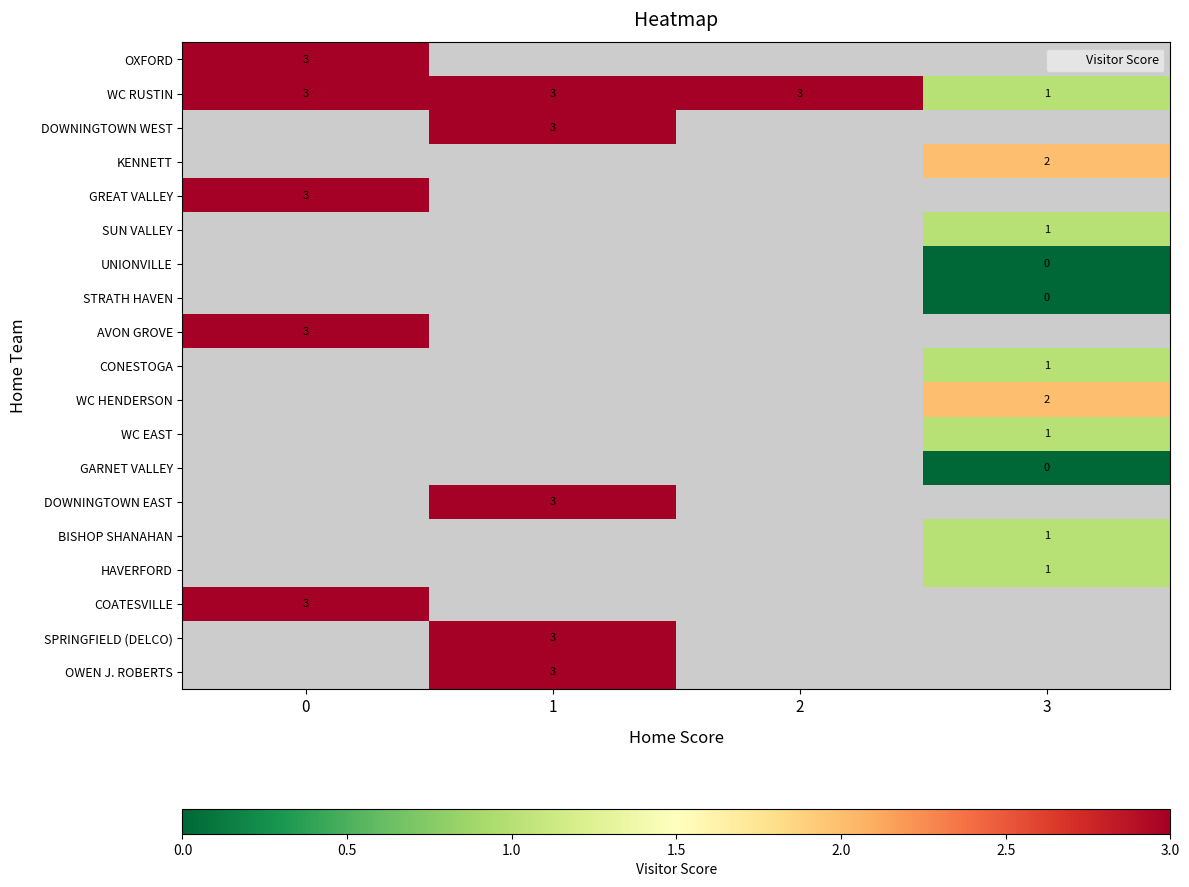

Rank the categories by GREAT VALLEY value from highest to lowest.

0, 1, 2, 3